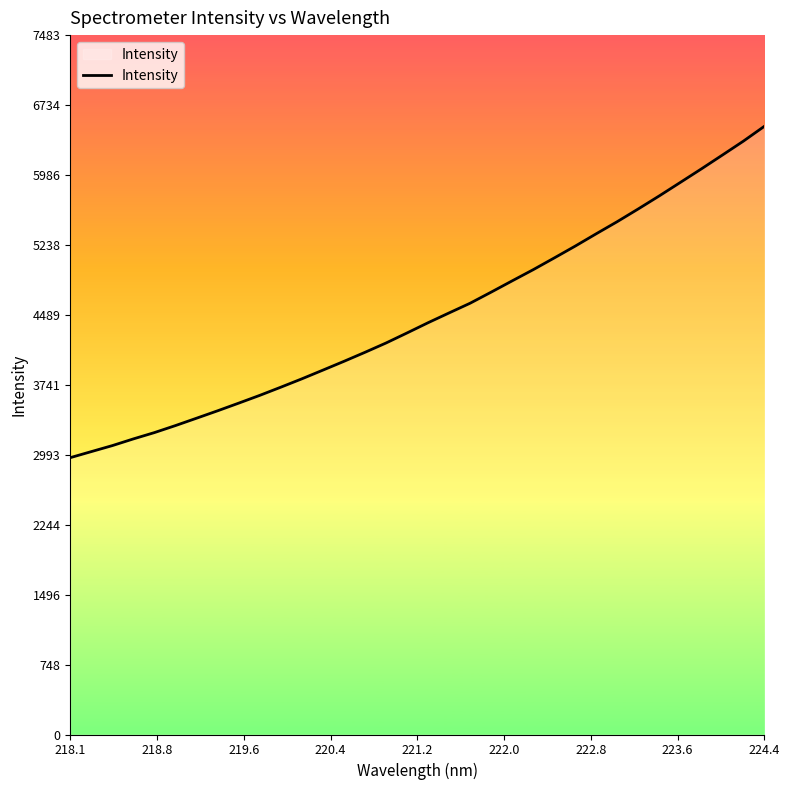

What is the difference between the maximum and minimum values?

3545.0